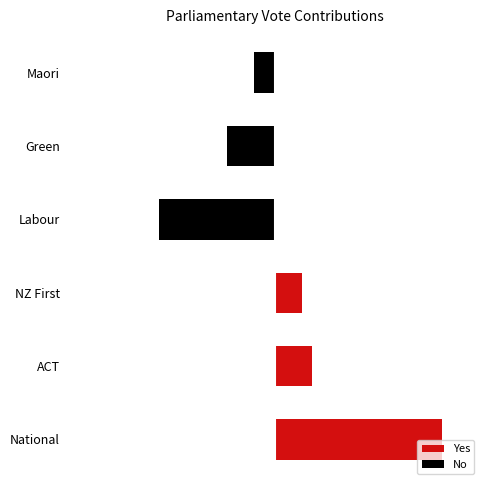

Reading right to left, extract all data points from this chart.

Yes: 8	11	49
No: -6	-14	-34